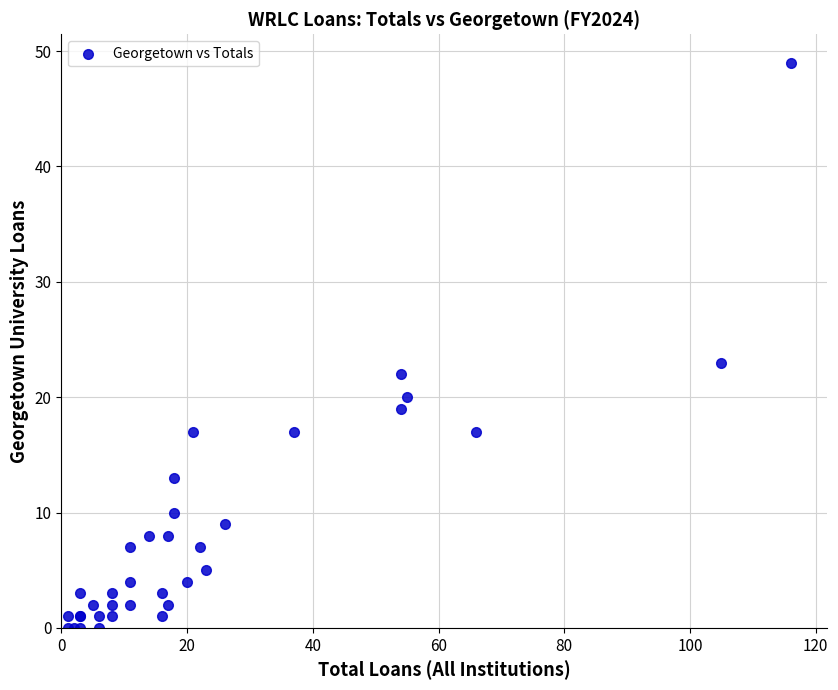

What Y value in the scatter plot is closest to 24?

23